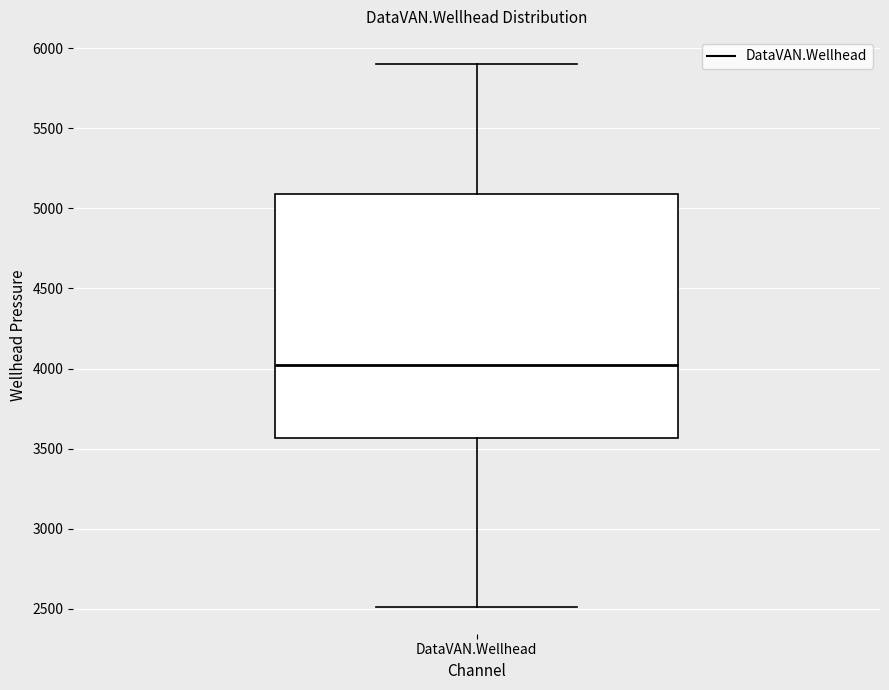

Where is the lower edge of the box for DataVAN.Wellhead on the y-axis? The values are not printed on the chart, so give them approximately, as read against the axis.

3550